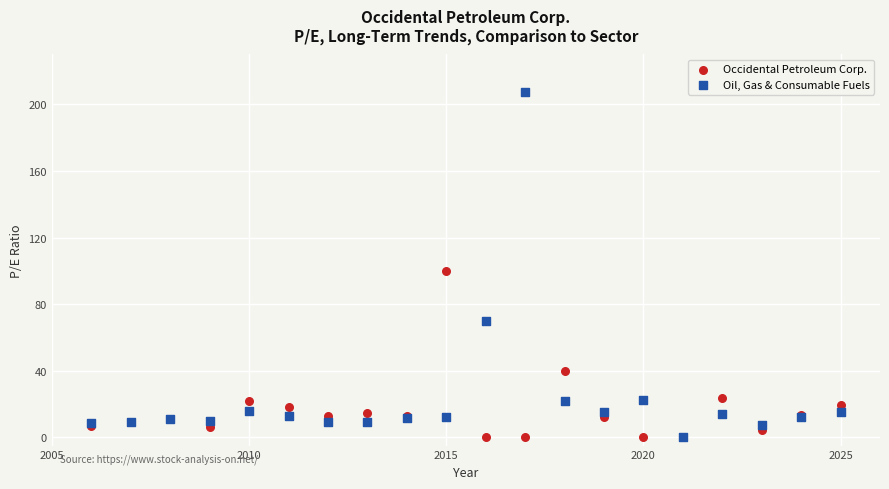

What are all the series names shown in the legend?

Occidental Petroleum Corp., Oil, Gas & Consumable Fuels